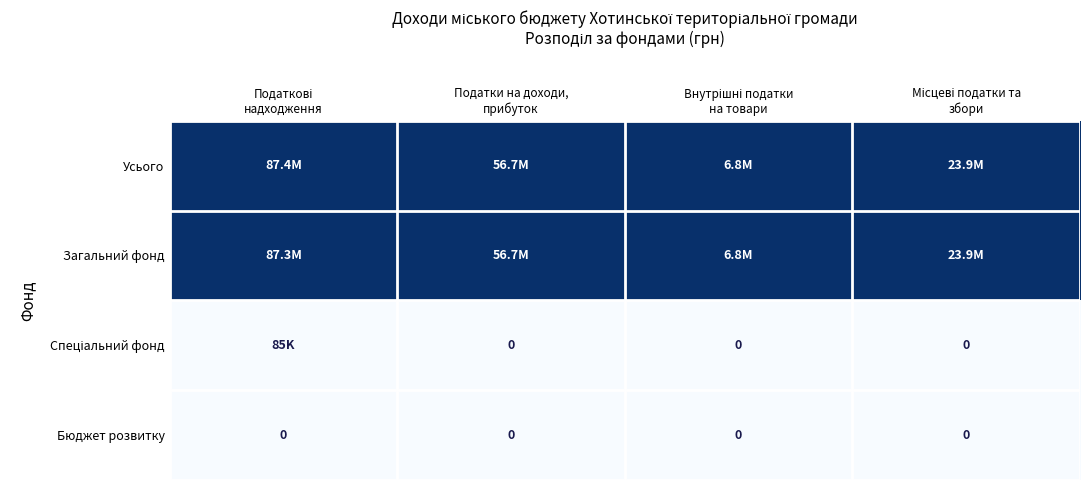

True or false: Бюджет розвитку has a value of 0.0 at Податкові надходження.

True